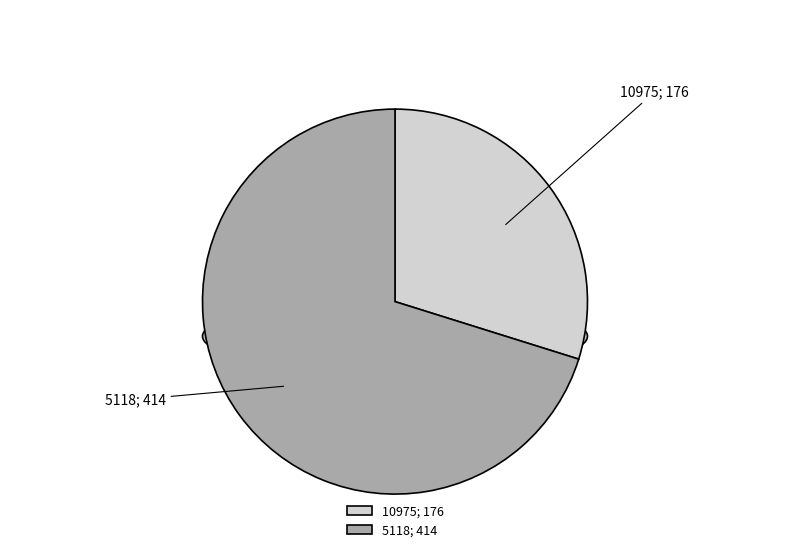

Is there a majority slice in this chart?

Yes